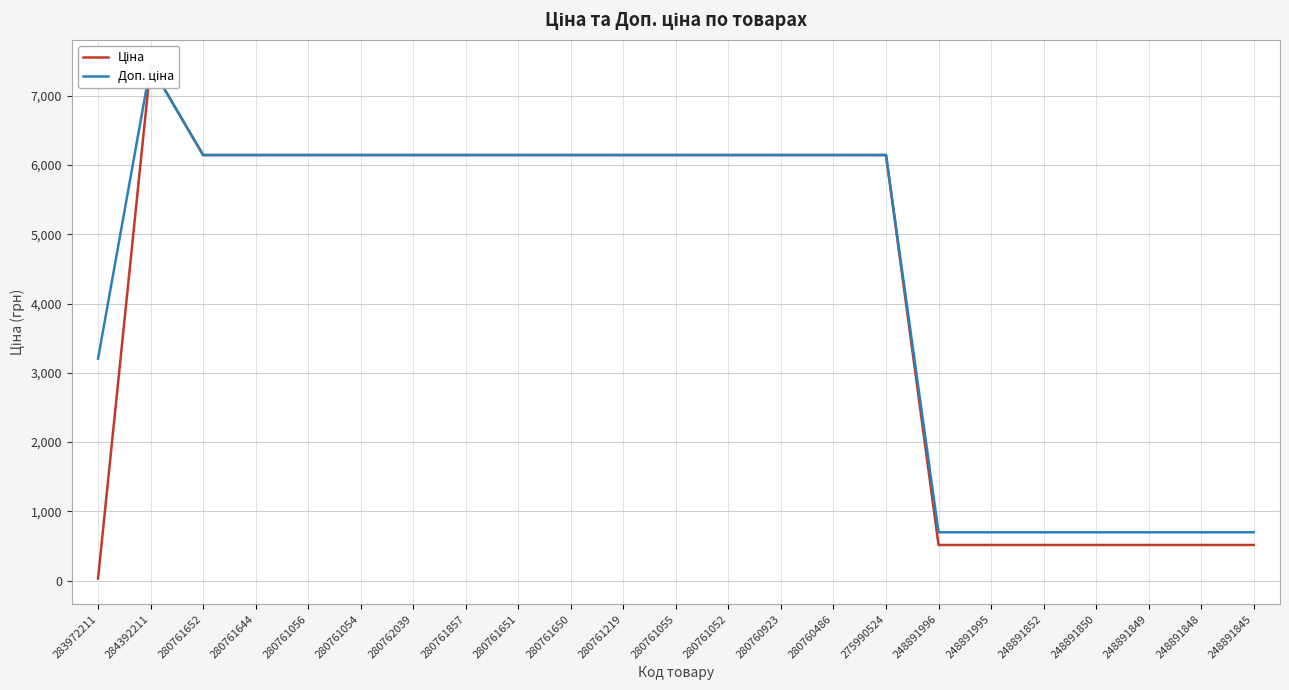

What is the maximum value shown in the chart?

7436.2